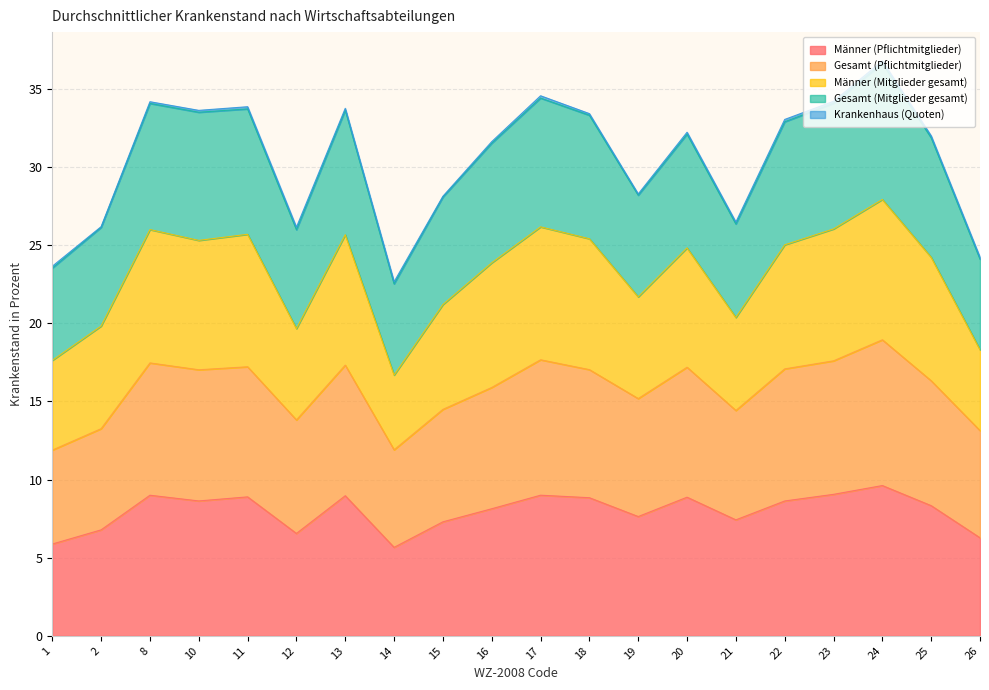

At which category is the sum across all series the highest?

24